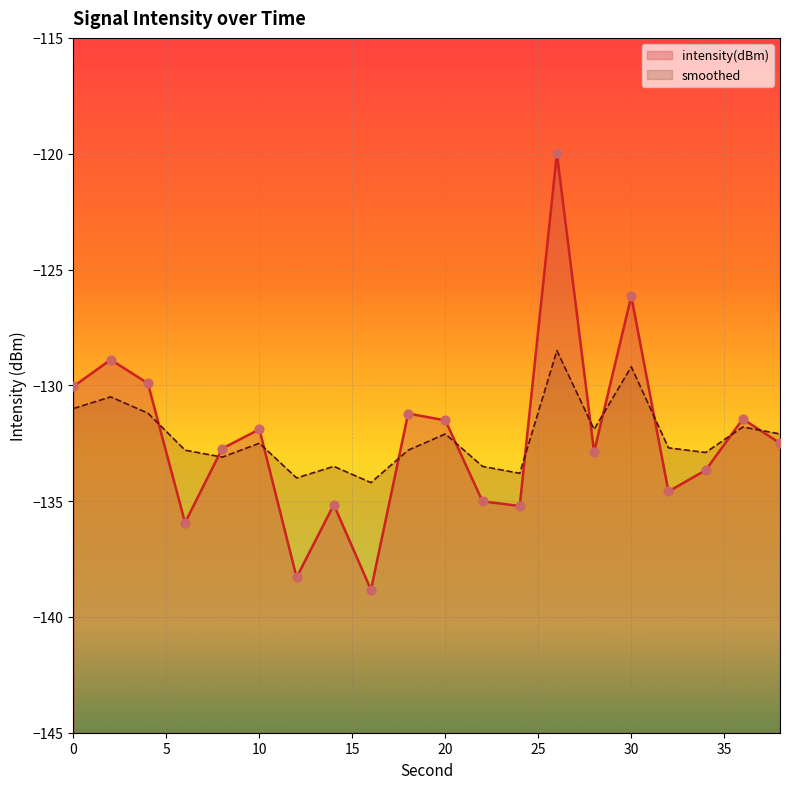

What are all the series names shown in the legend?

intensity(dBm), smoothed